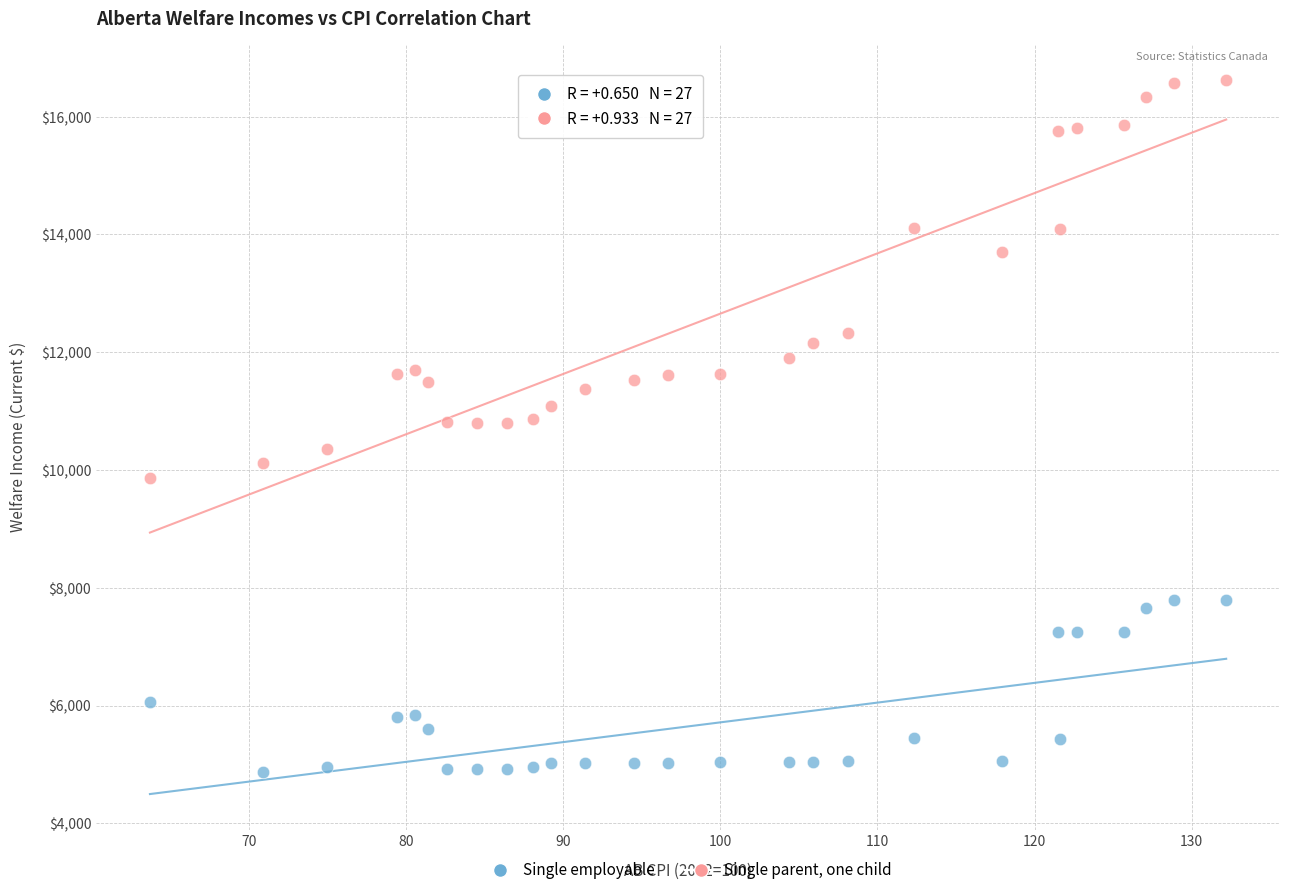

In the Single parent, one child series, what Y value is closest to 13243?

13703.5